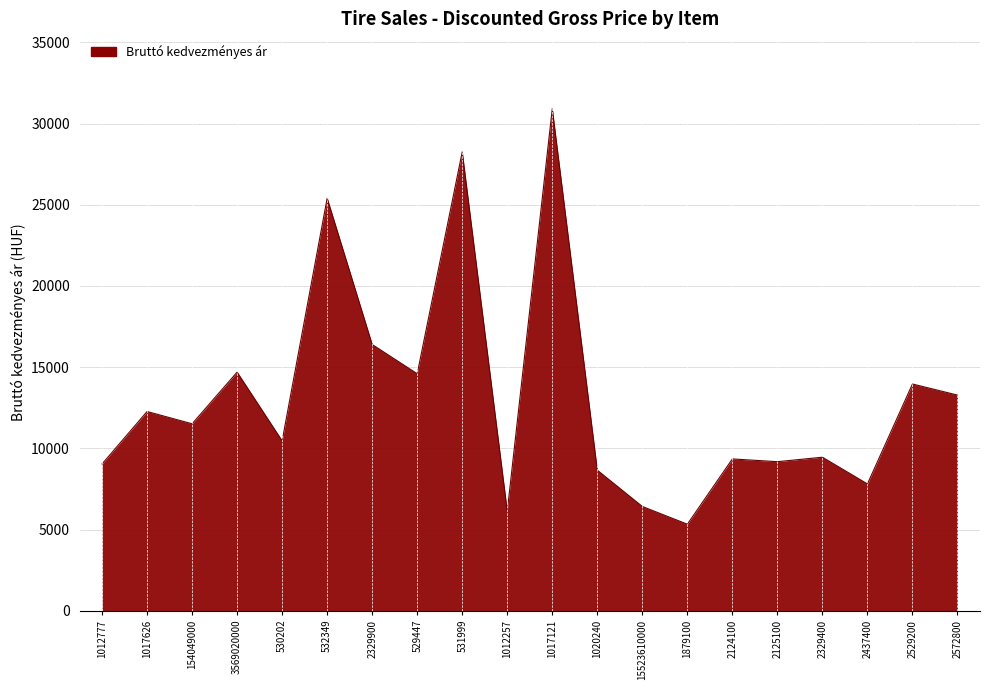

How many lines are shown in the chart?

1